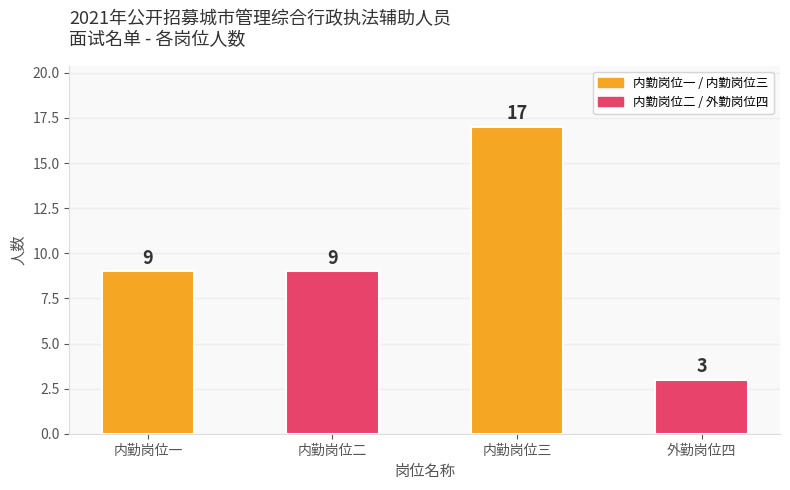

What is the change in value from 内勤岗位二 to 外勤岗位四?

-6